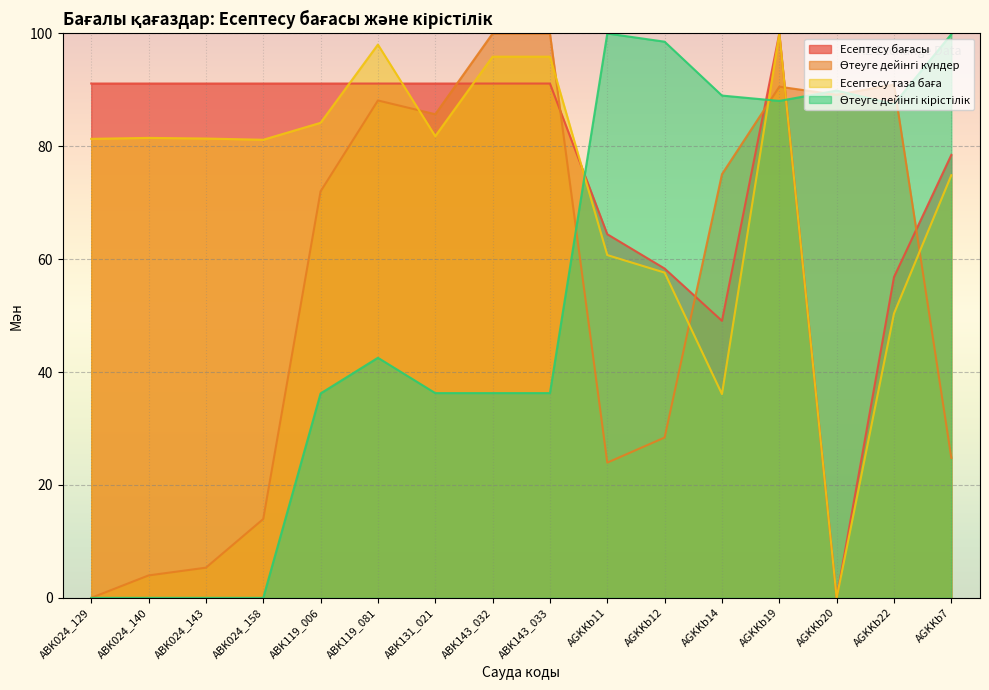

What is the spread (max minus min) of values at AGKKb11?

76.0